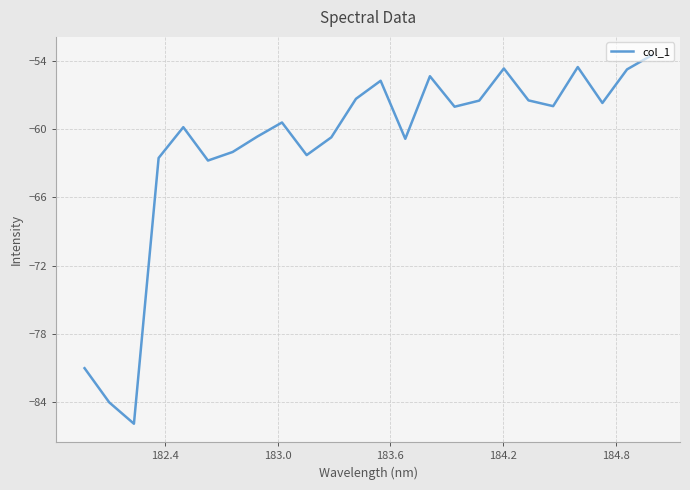

What is the difference between the maximum and minimum values?

32.4